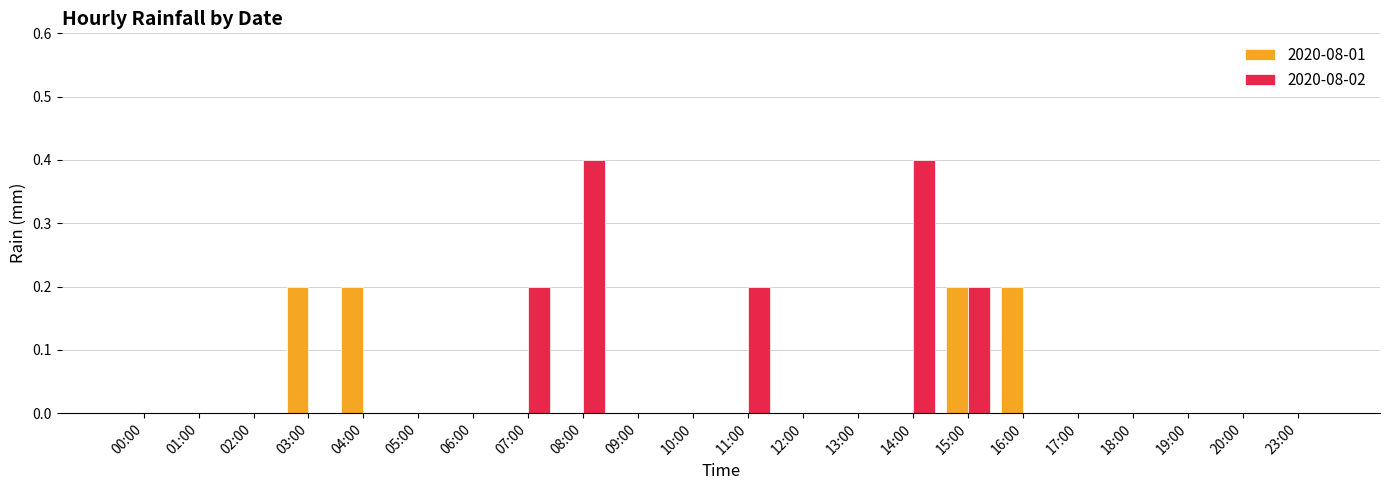

Reading left to right, transcribe all the data shown in this chart.

2020-08-01: 0.0	0.0	0.0	0.2	0.2	0.0	0.0	0.0	0.0	0.0	0.0	0.0	0.0	0.0	0.0	0.2	0.2	0.0	0.0	0.0	0.0	0.0
2020-08-02: 0.0	0.0	0.0	0.0	0.0	0.0	0.0	0.2	0.4	0.0	0.0	0.2	0.0	0.0	0.4	0.2	0.0	0.0	0.0	0.0	0.0	0.0